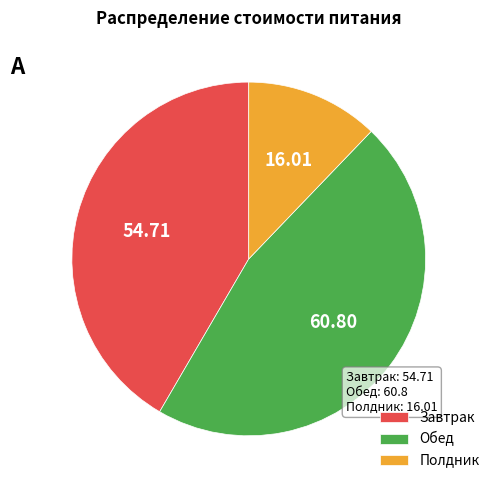

Is it true that Завтрак is 42% of the pie?

True